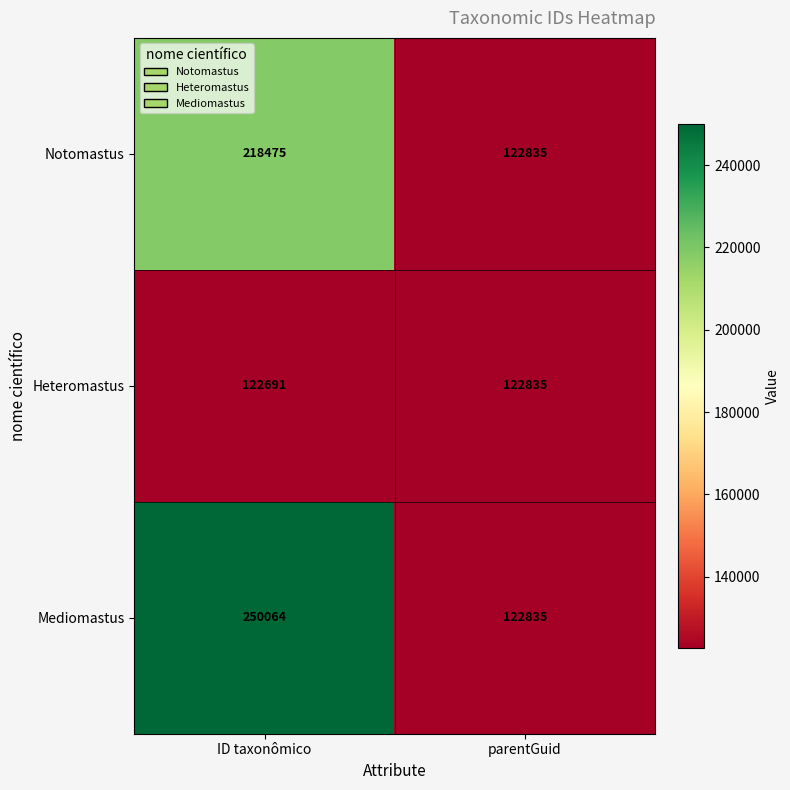

True or false: Mediomastus has a value of 25834 at parentGuid.

False